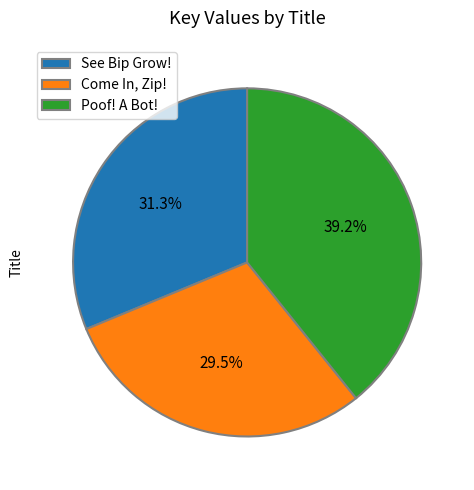

To the nearest percent, what is the difference between the Poof! A Bot! and Come In, Zip! slice percentages?

10%